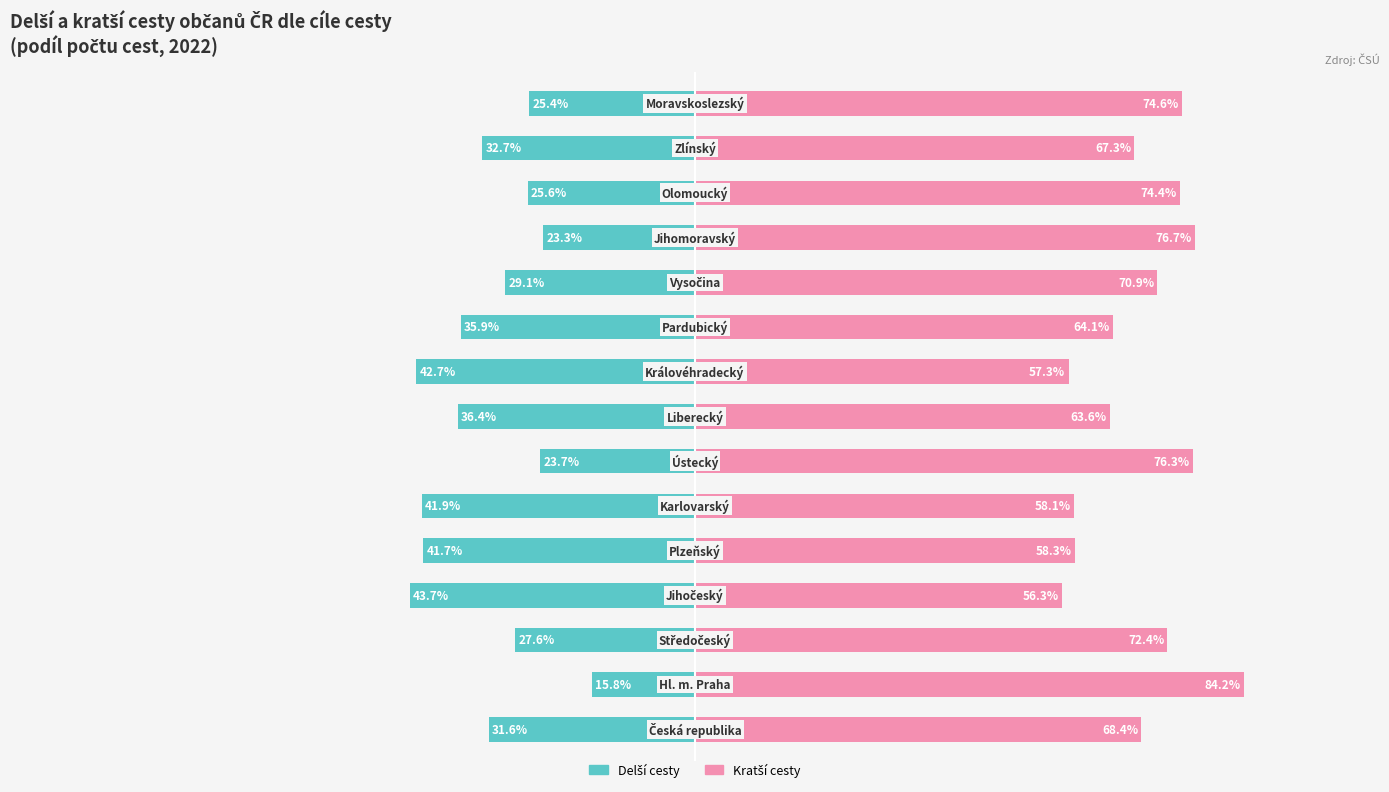

Reading left to right, extract all data points from this chart.

Delší cesty: -31.6	-15.8	-27.6	-43.7	-41.7	-41.9	-23.7	-36.4	-42.7	-35.9	-29.1	-23.3	-25.6	-32.7	-25.4
Kratší cesty: 68.4	84.2	72.4	56.3	58.3	58.1	76.3	63.6	57.3	64.1	70.9	76.7	74.4	67.3	74.6